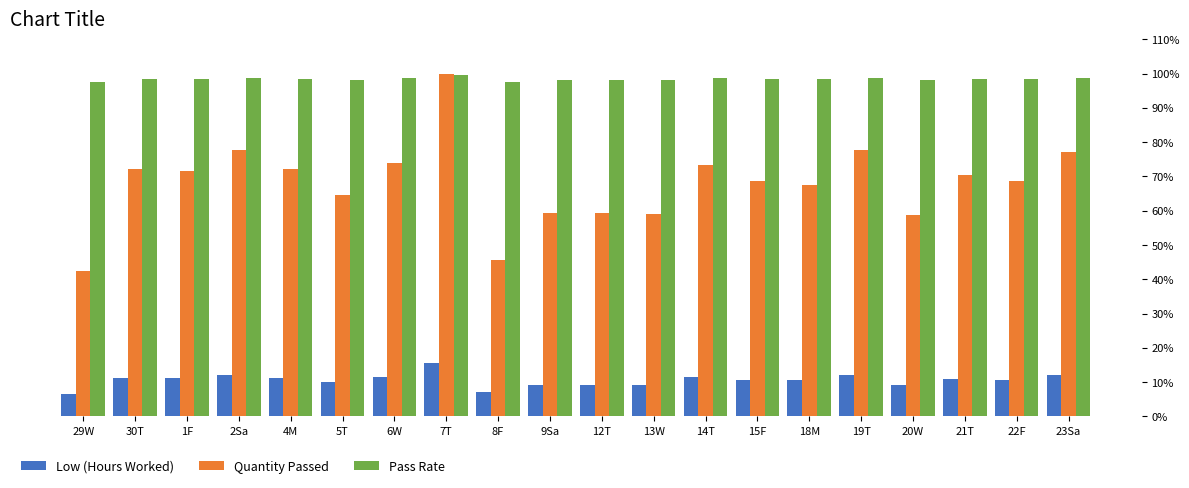

Are the bars horizontal?

No